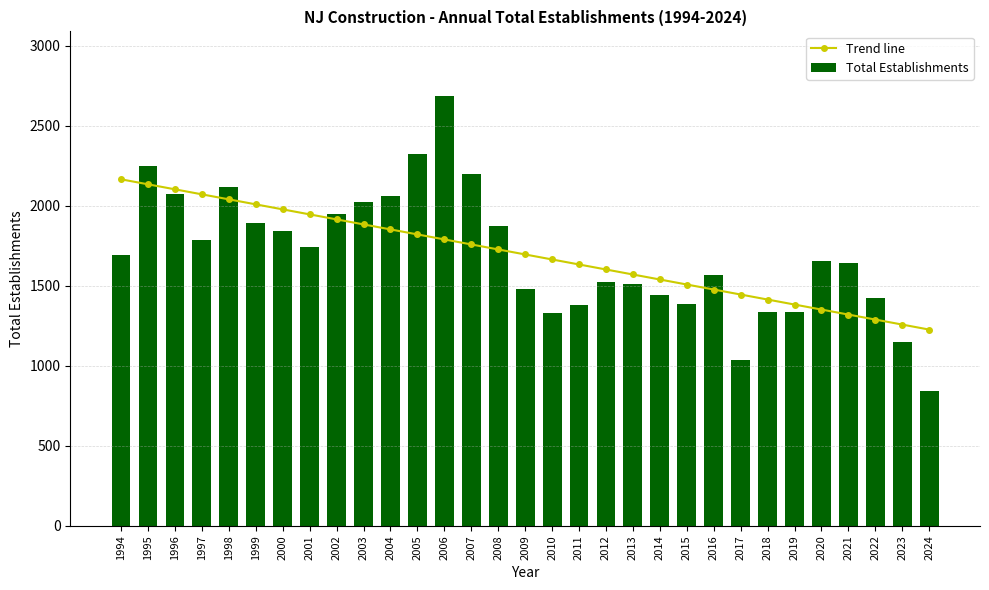

What is the minimum value shown in the chart?

842.0